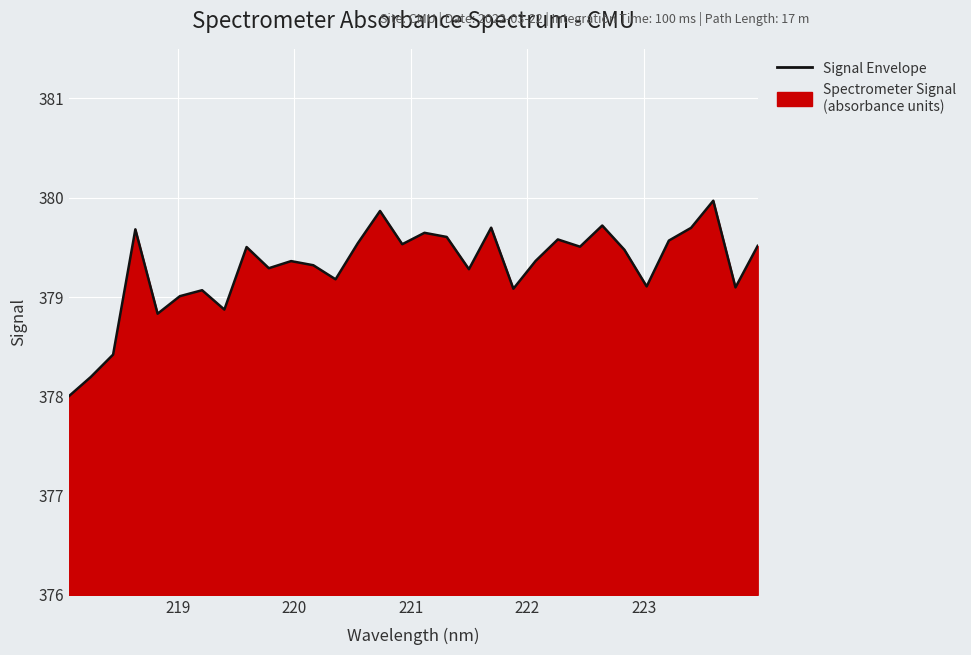

How many values are below 379?

5